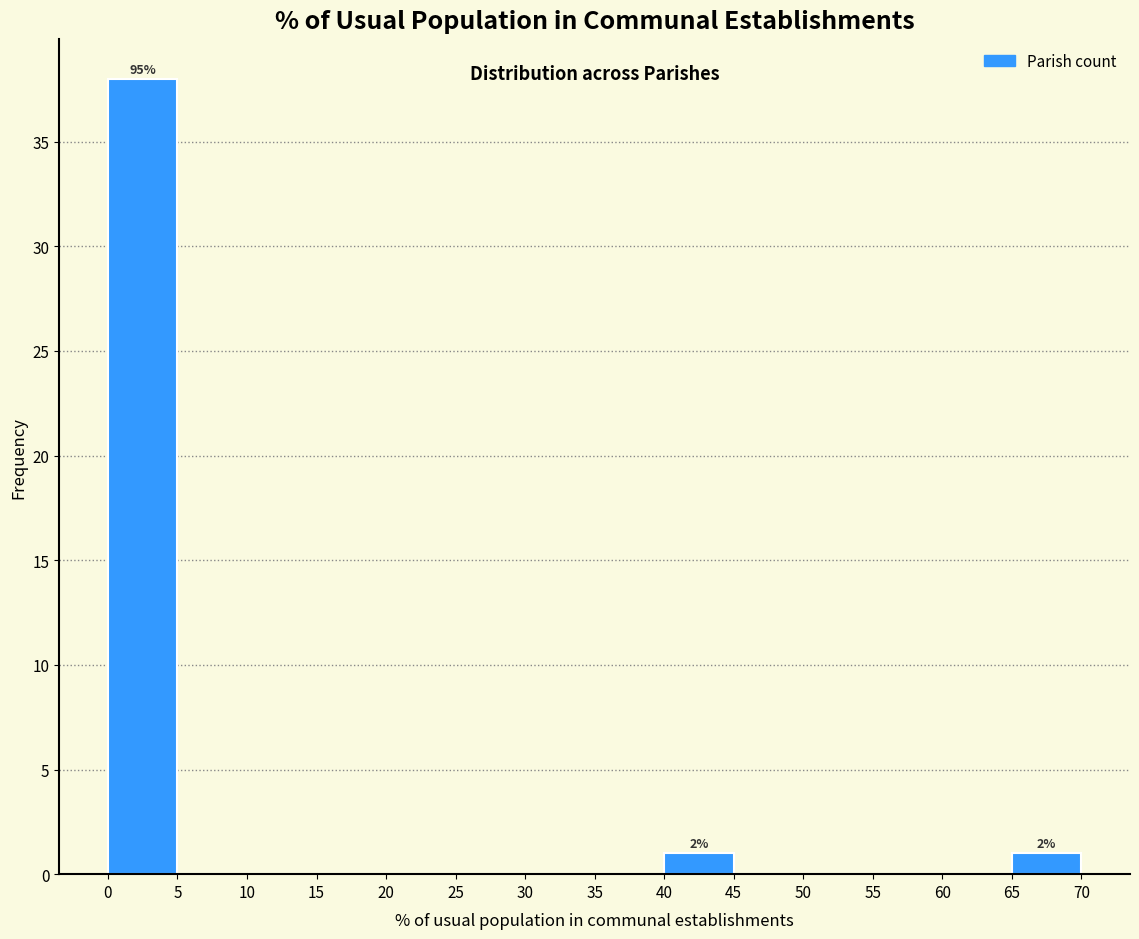

Over which range of the x-axis is the bar tallest?

0 to 5